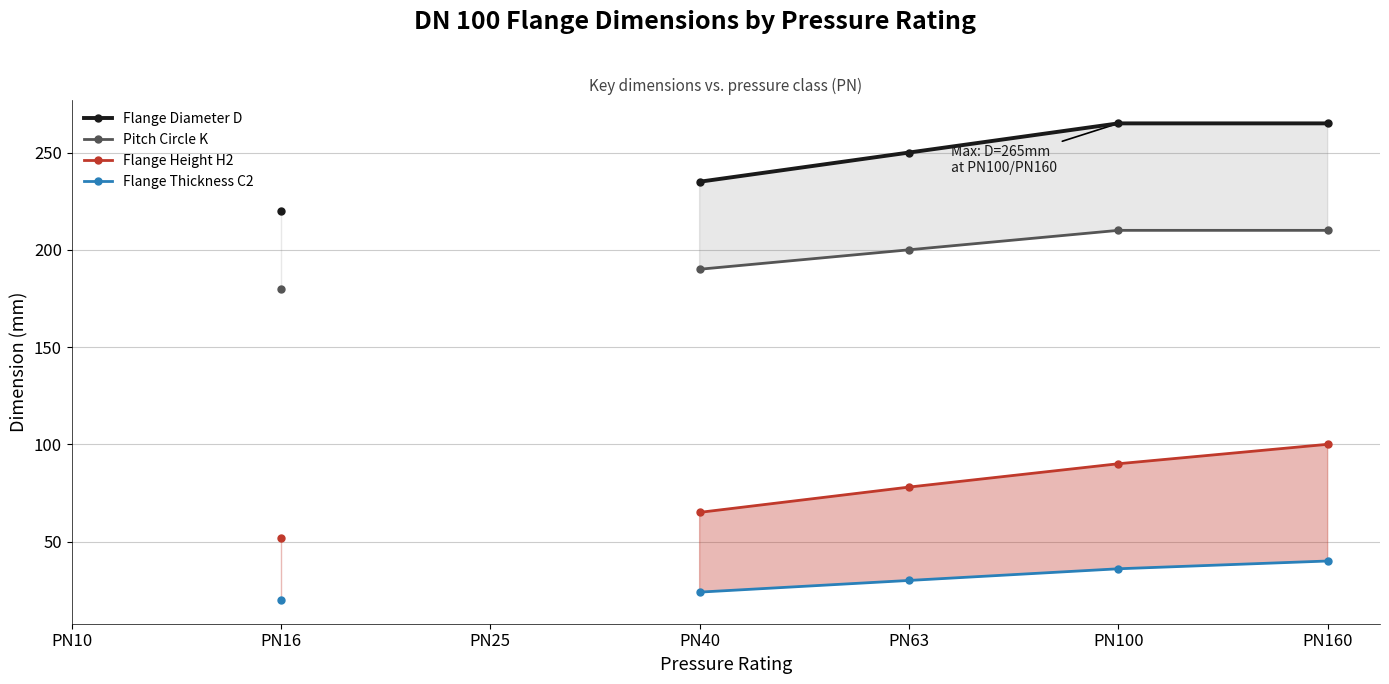

Does the chart display data point markers on the line(s)?

Yes